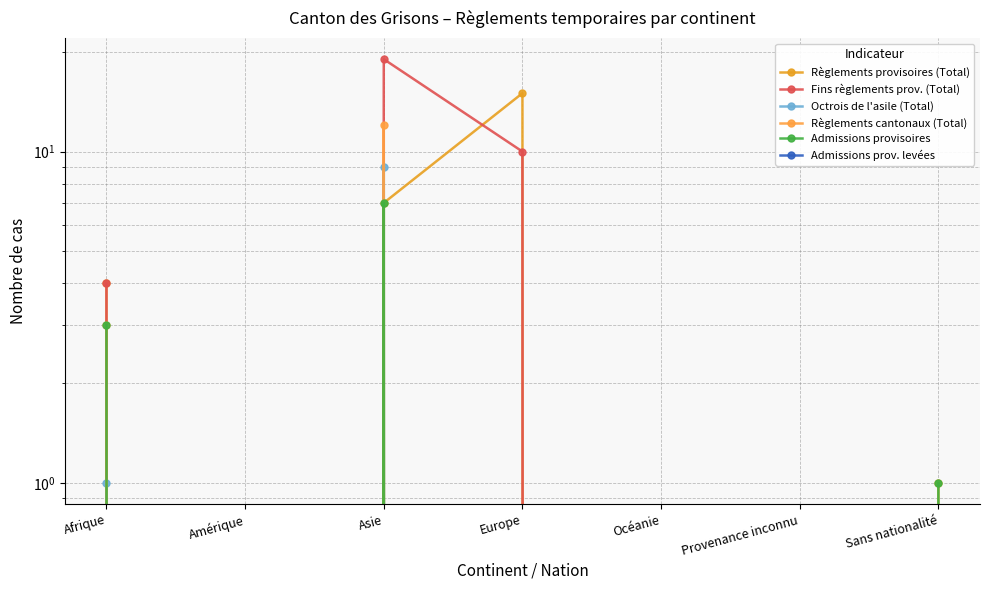

What is the total value across all series at Asie?

54